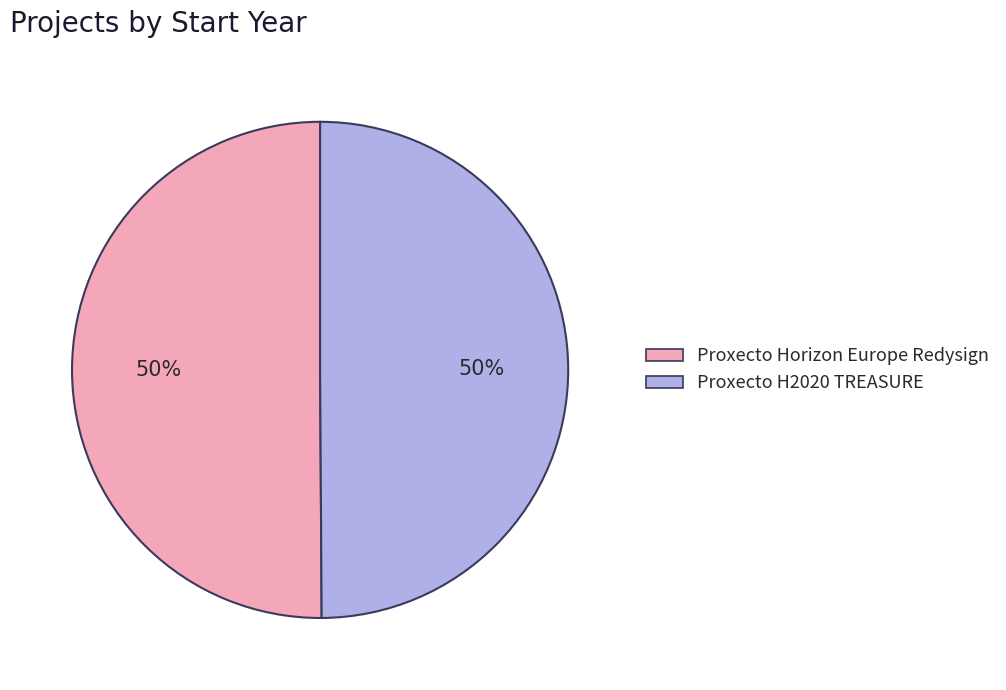

Is it true that Proxecto Horizon Europe Redysign is 59% of the pie?

False